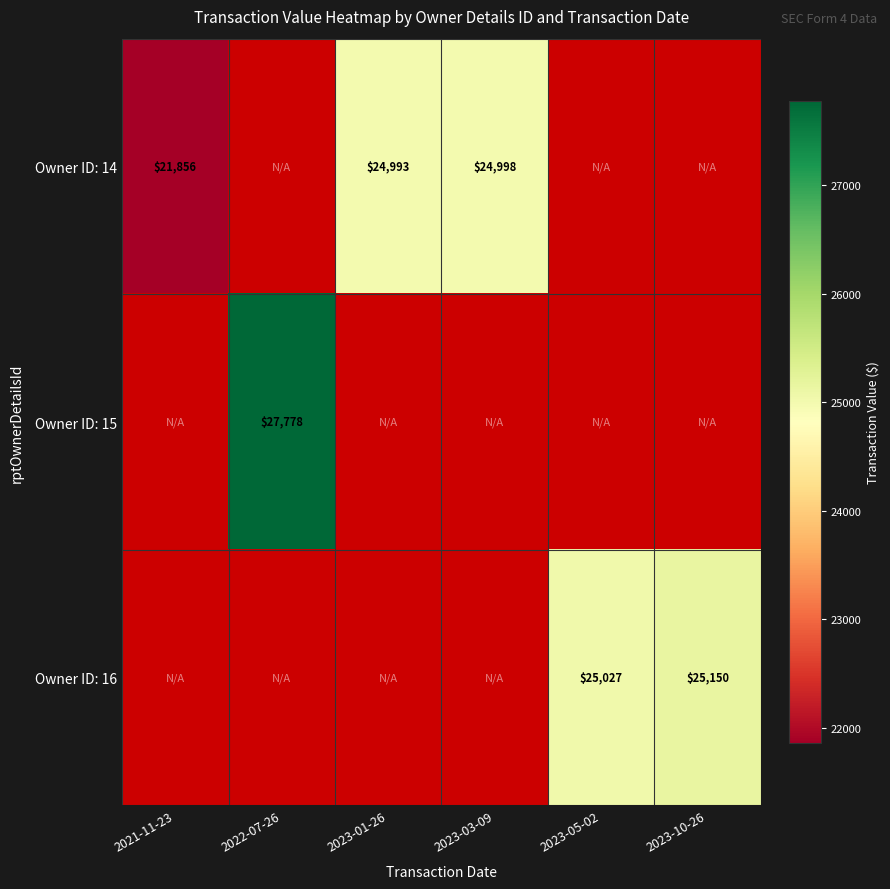

The Owner ID: 15 series shows 19356 at 2022-07-26. True or false?

False